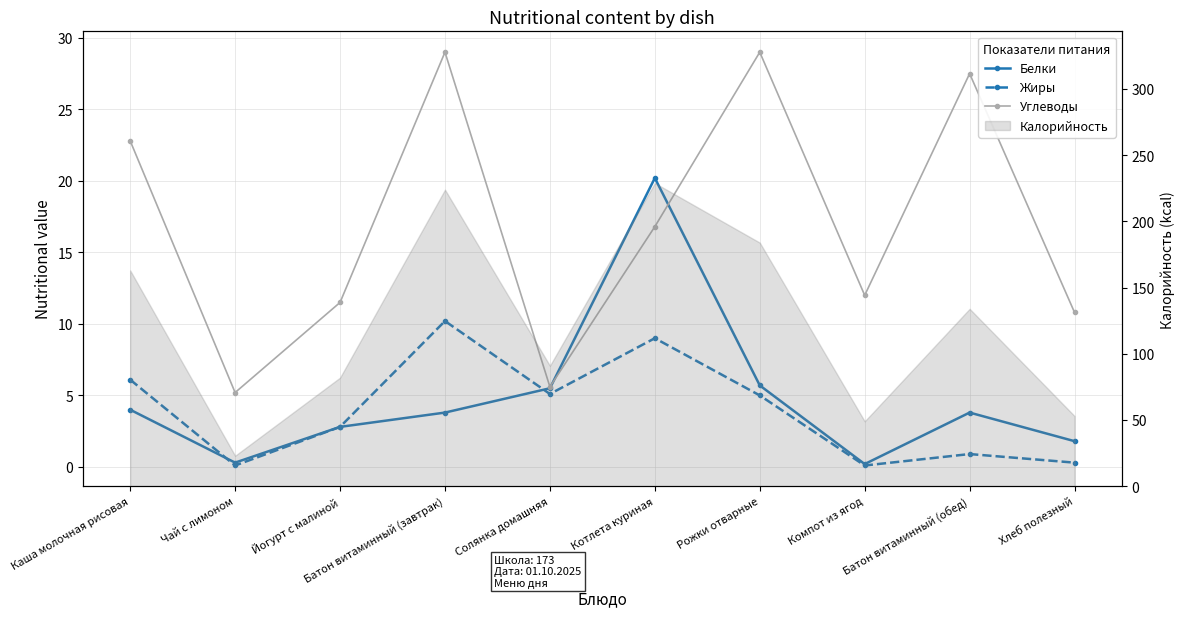

Reading right to left, list all the values displayed in this chart.

Белки: Хлеб полезный=1.8	Батон витаминный (обед)=3.8	Компот из ягод=0.2	Рожки отварные=5.7	Котлета куриная=20.2	Солянка домашняя=5.5	Батон витаминный (завтрак)=3.8	Йогурт с малиной=2.8	Чай с лимоном=0.3	Каша молочная рисовая=4.0
Жиры: Хлеб полезный=0.3	Батон витаминный (обед)=0.9	Компот из ягод=0.1	Рожки отварные=5.0	Котлета куриная=9.0	Солянка домашняя=5.1	Батон витаминный (завтрак)=10.2	Йогурт с малиной=2.8	Чай с лимоном=0.1	Каша молочная рисовая=6.1
Углеводы: Хлеб полезный=10.8	Батон витаминный (обед)=27.5	Компот из ягод=12.0	Рожки отварные=29.0	Котлета куриная=16.8	Солянка домашняя=5.6	Батон витаминный (завтрак)=29.0	Йогурт с малиной=11.5	Чай с лимоном=5.2	Каша молочная рисовая=22.8